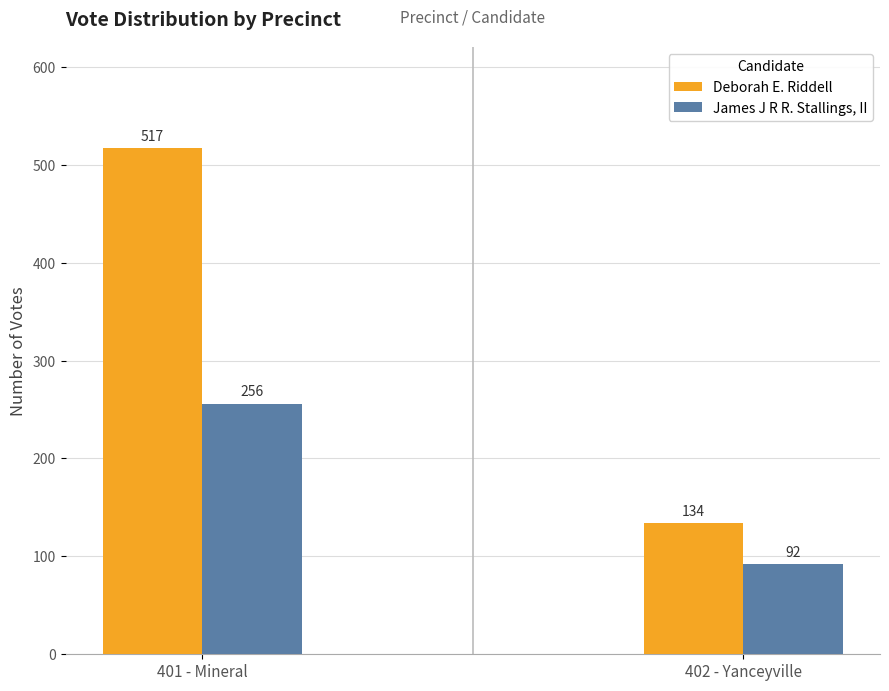

Reading left to right, extract all data points from this chart.

Deborah E. Riddell: 517	134
James J R R. Stallings, II: 256	92